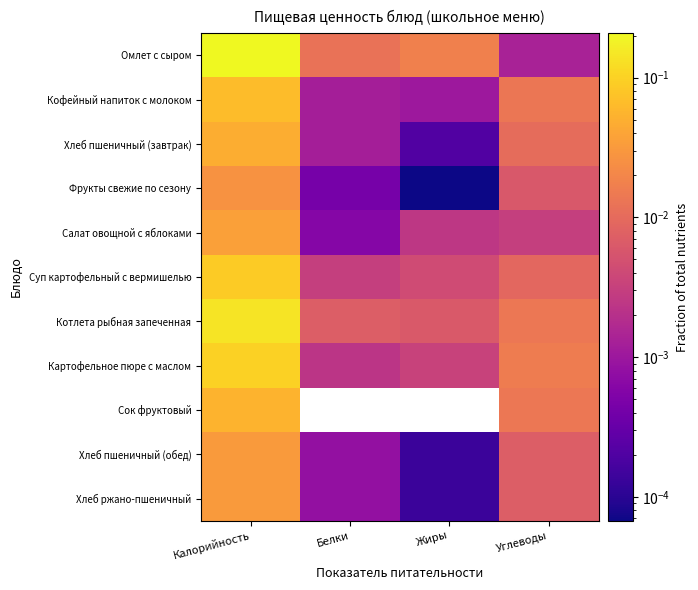

At Углеводы, list the series in order from smallest to largest.

Омлет с сыром, Салат овощной с яблоками, Фрукты свежие по сезону, Хлеб пшеничный (обед), Хлеб ржано-пшеничный, Суп картофельный с вермишелью, Хлеб пшеничный (завтрак), Кофейный напиток с молоком, Сок фруктовый, Котлета рыбная запеченная, Картофельное пюре с маслом